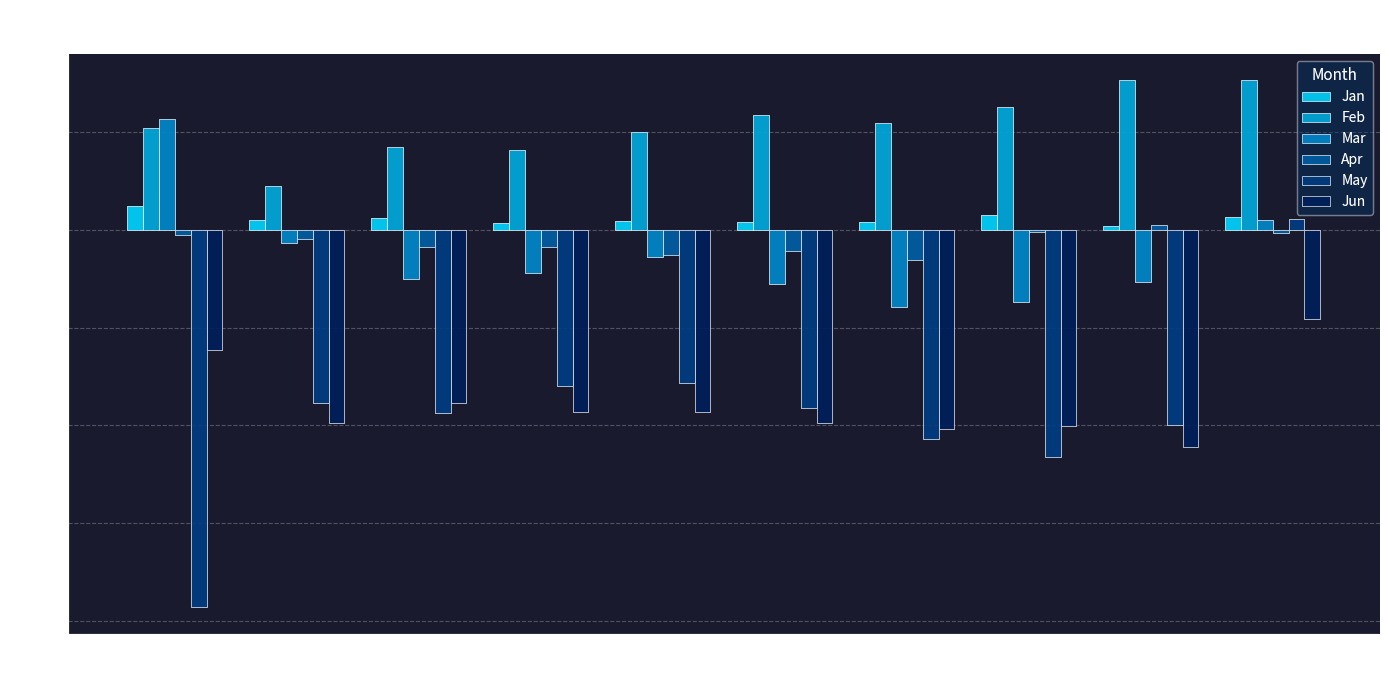

Which series changed the most between pct15 and pct45?

Feb